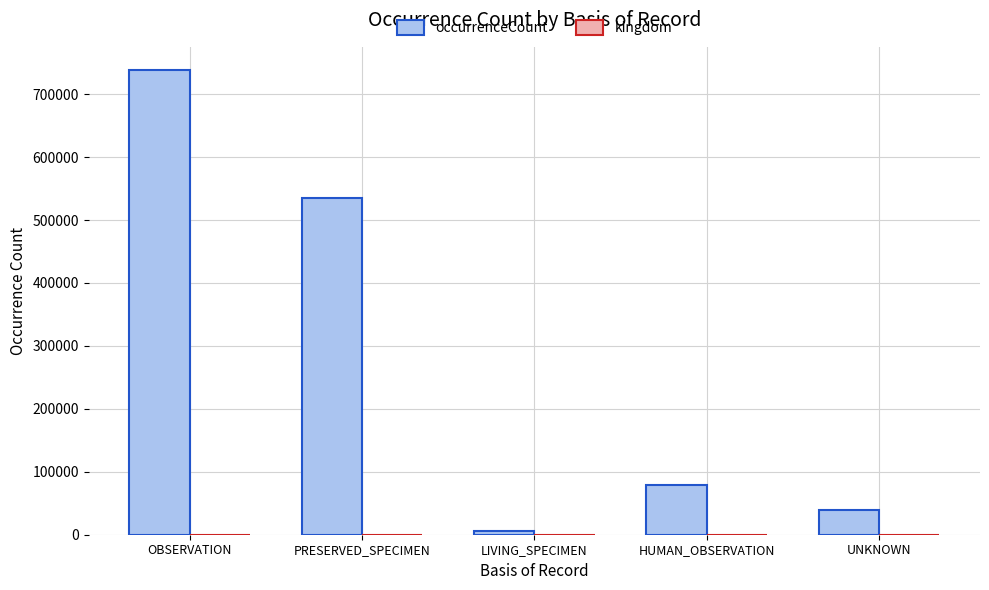

True or false: occurrenceCount has a value of 214427 at PRESERVED_SPECIMEN.

False